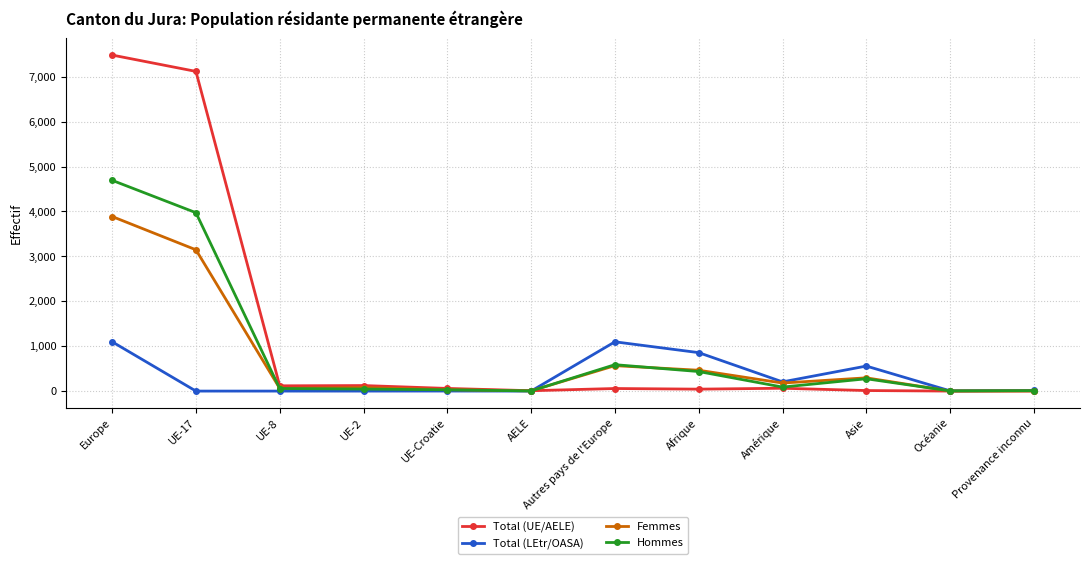

True or false: Hommes and Femmes cross at least once.

True